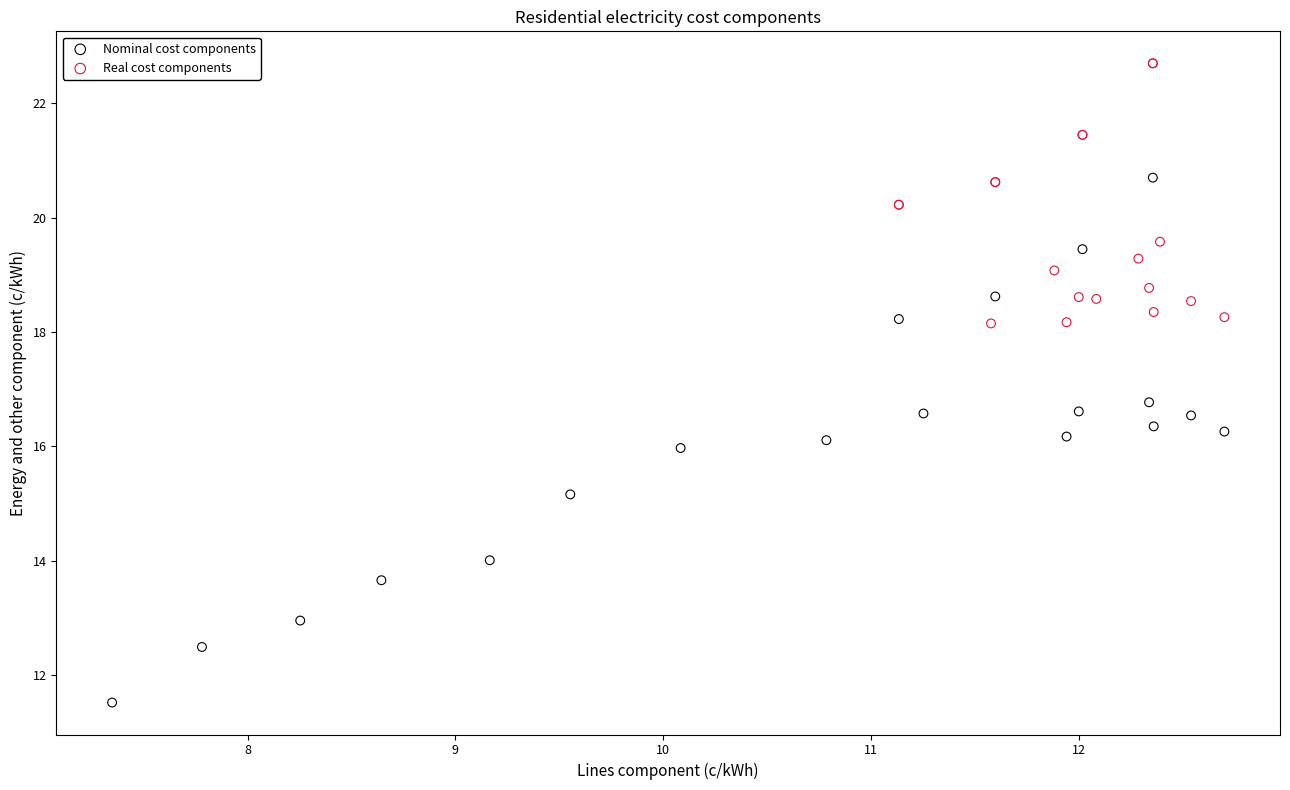

What are all the series names shown in the legend?

Nominal cost components, Real cost components